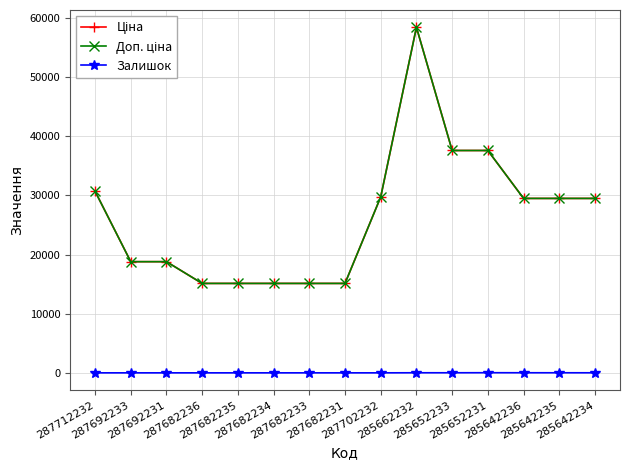

How many lines are shown in the chart?

3